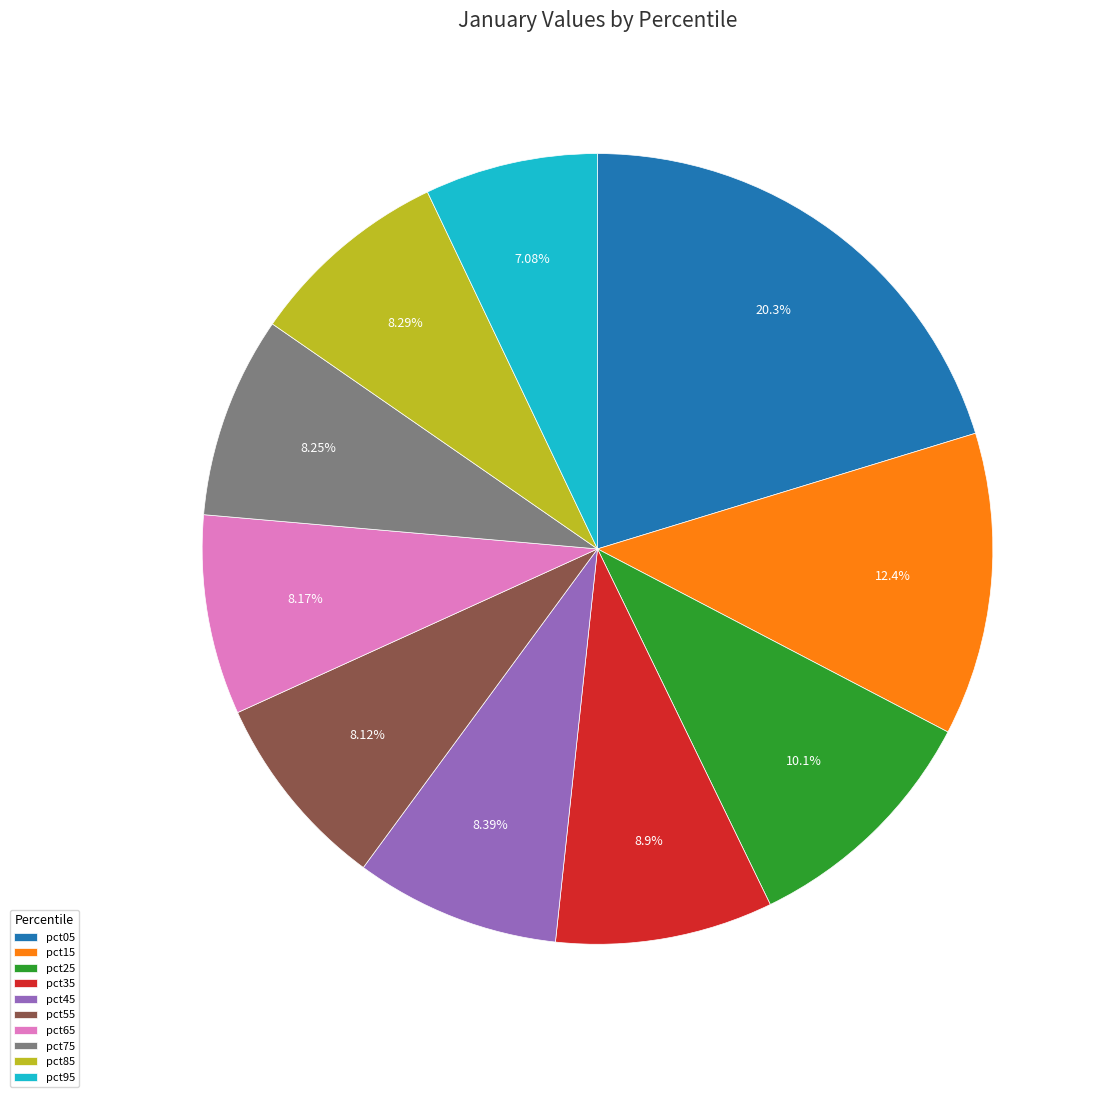

What is the smallest slice in the pie chart?

pct95